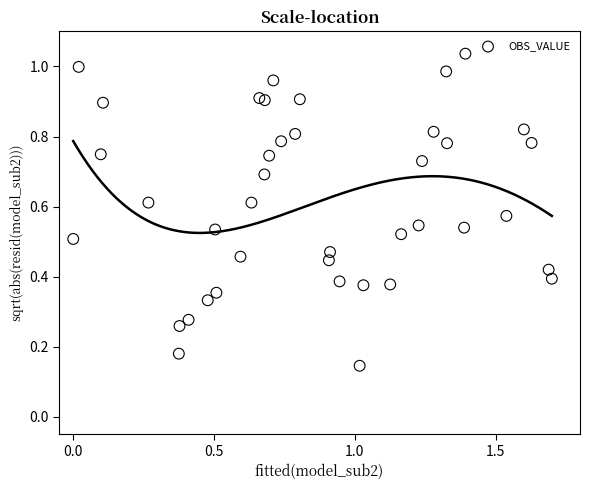

What is the range of X values (max minus min)?

1.7